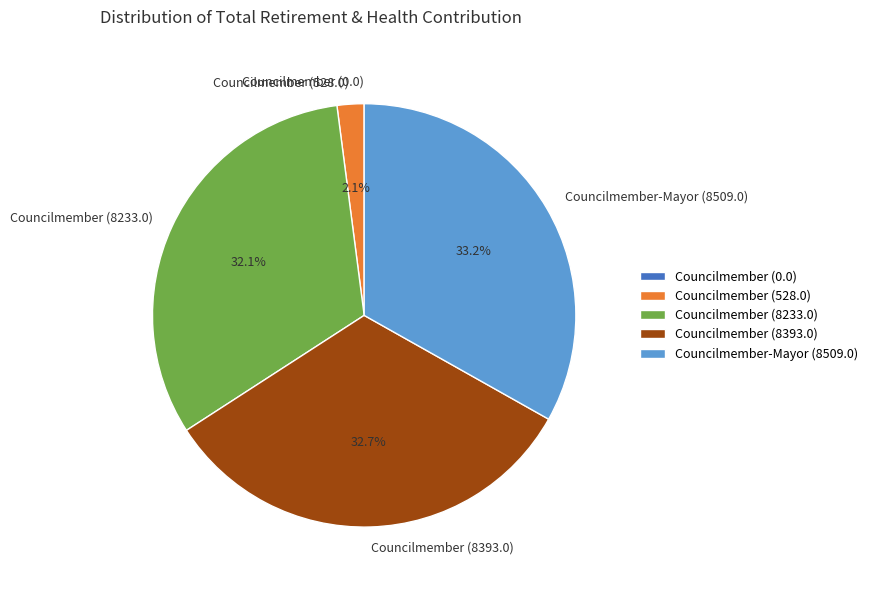

Does any single category account for the majority?

No